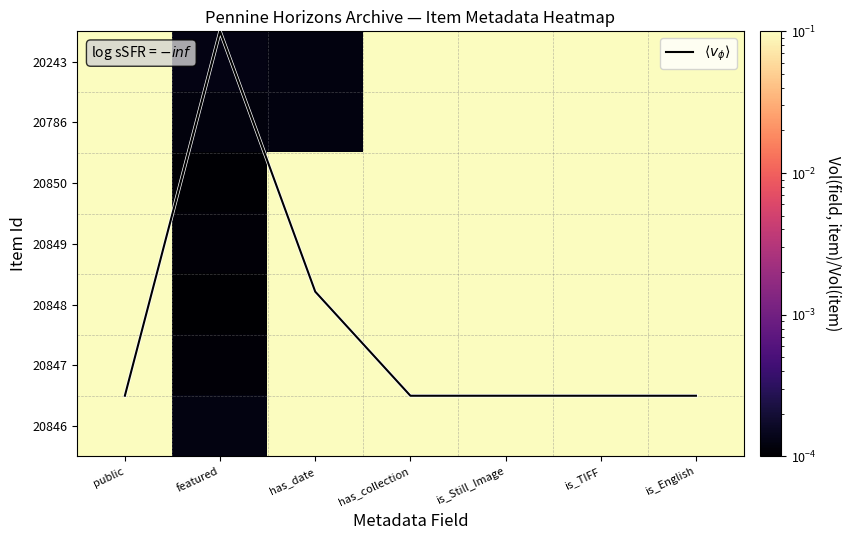

At which category does the chart reach its peak across all series?

public